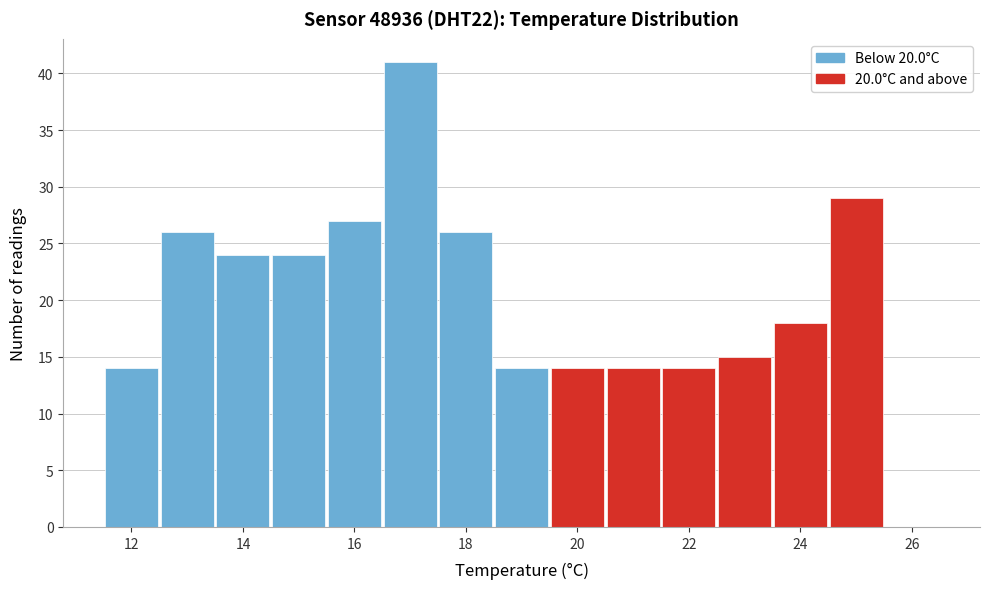

What is the height of the bar covering 14.5 to 15.5 on the x-axis? Neither the bar edges nor the heights are printed on the chart, so give them approximately, as read against the axes.

24